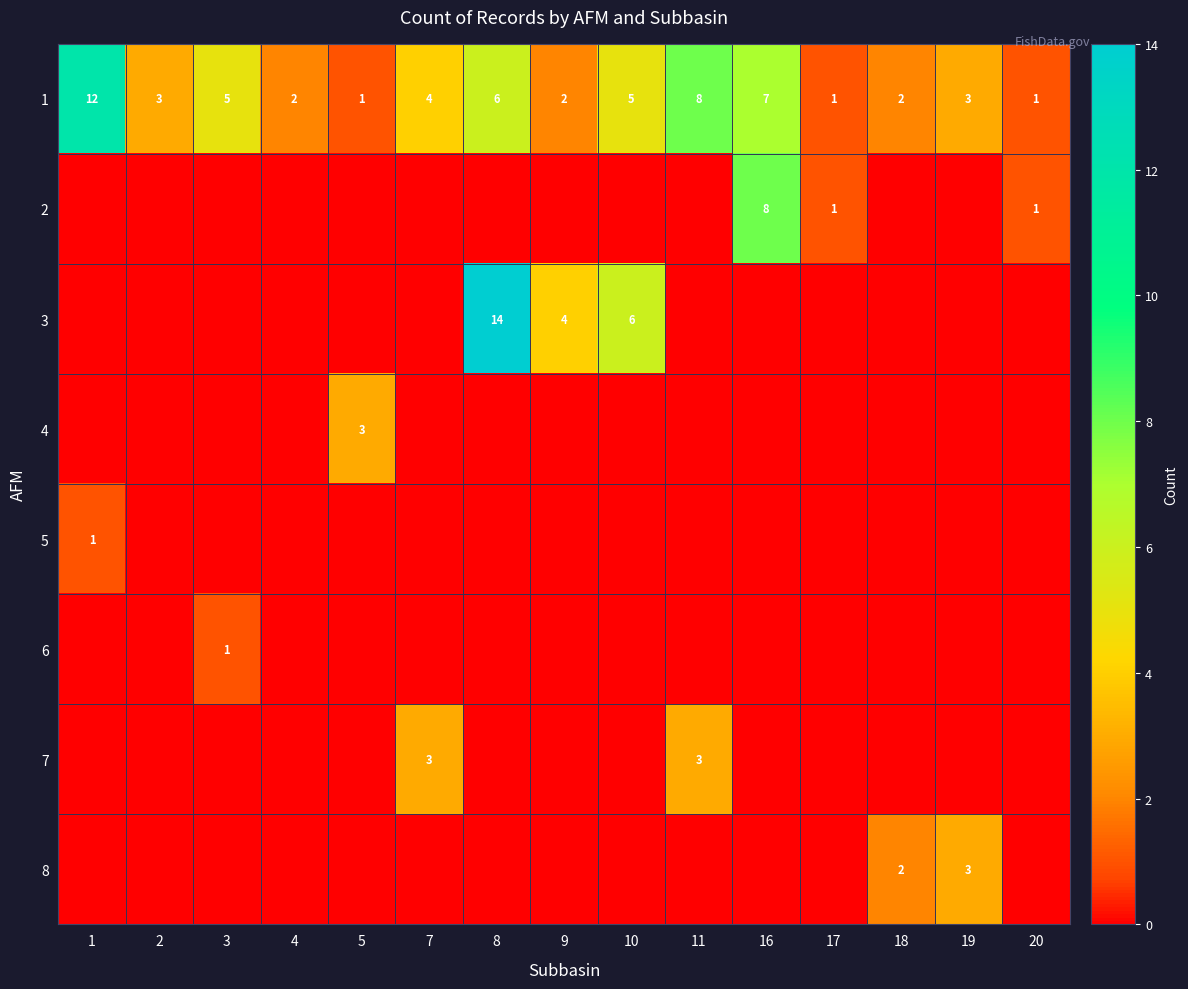

What is the average value of the 1 series?

4